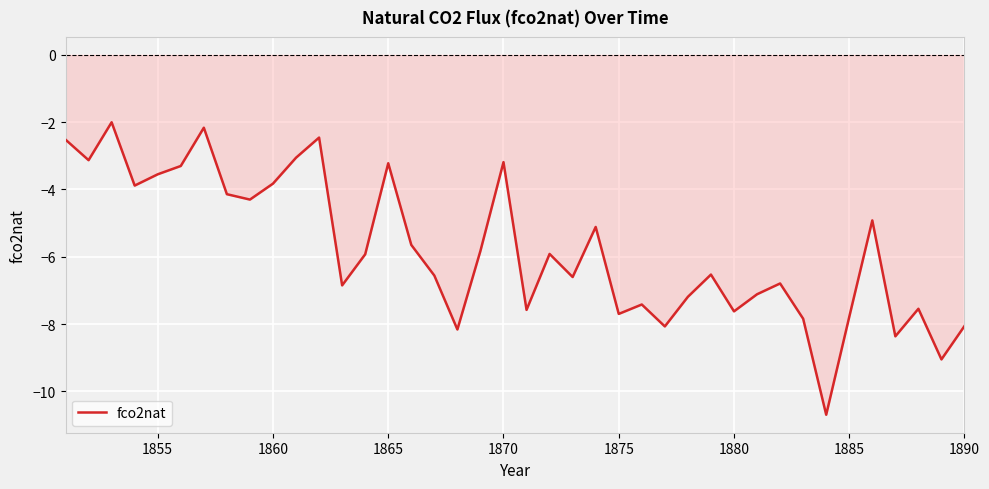

How many distinct data groups are displayed?

1